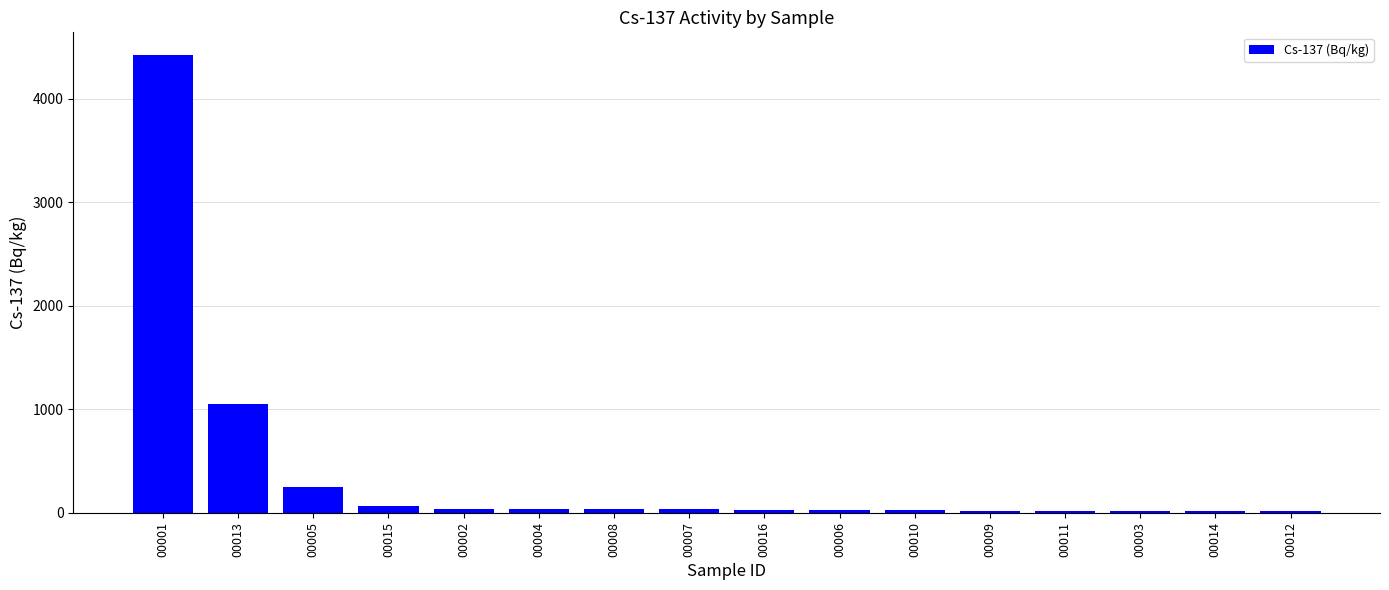

What position from the right is 00015?

13